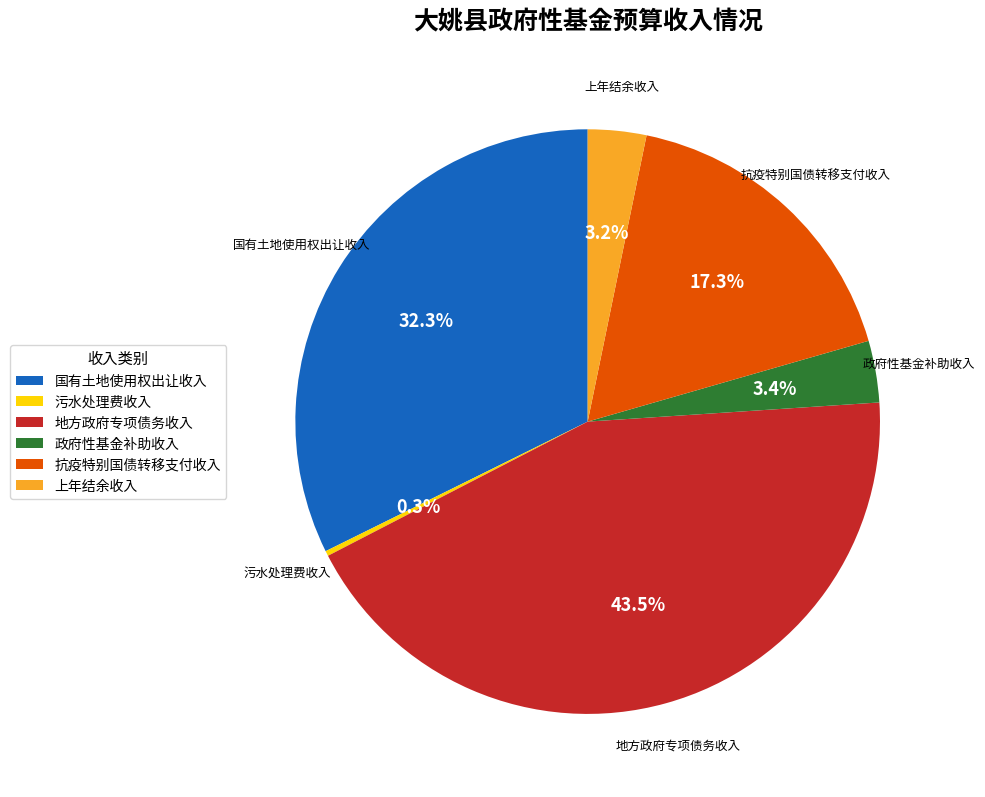

Which slice is the smallest?

污水处理费收入